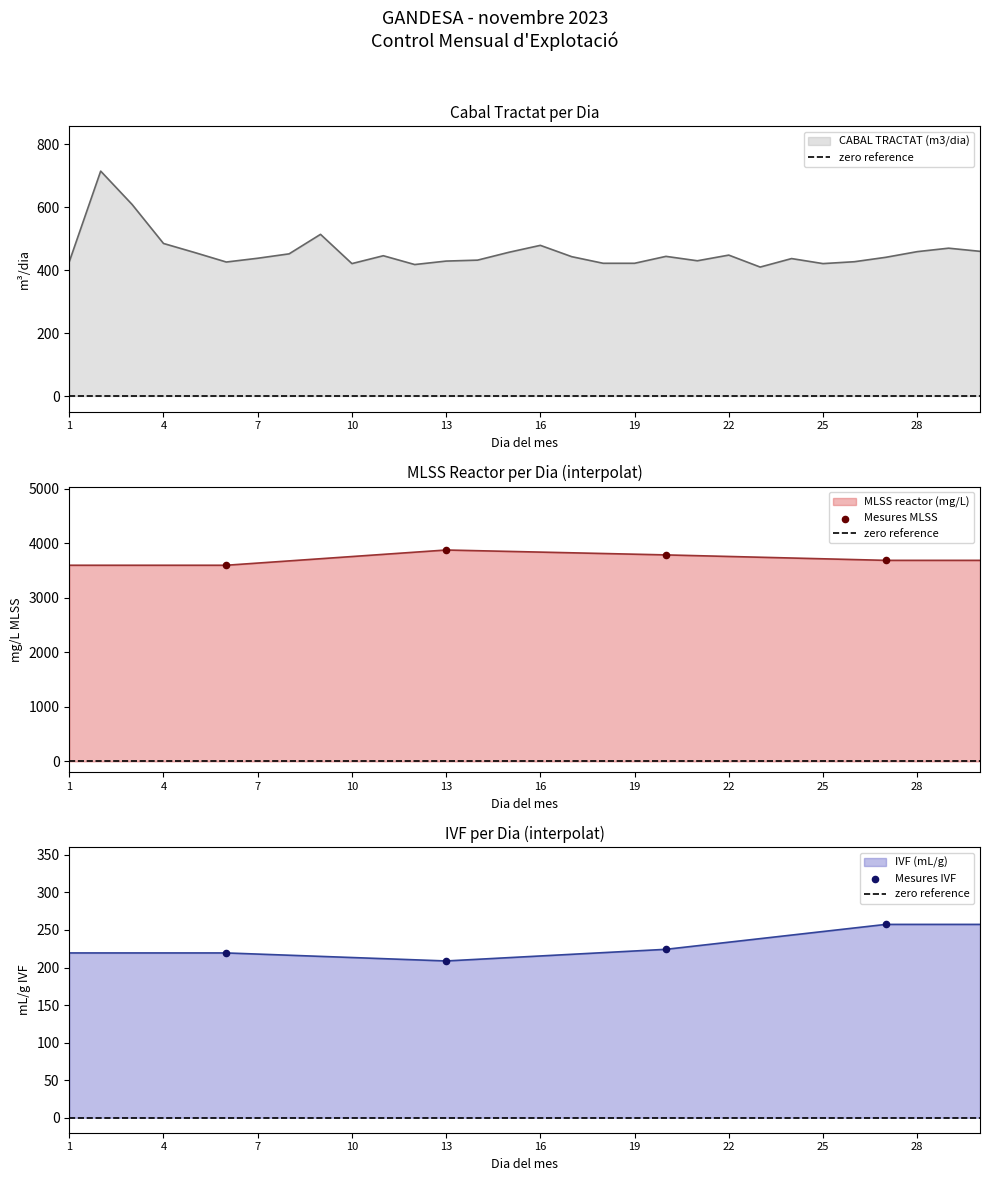

True or false: CABAL TRACTAT (m3/dia) has a value of 157 at 19.

False